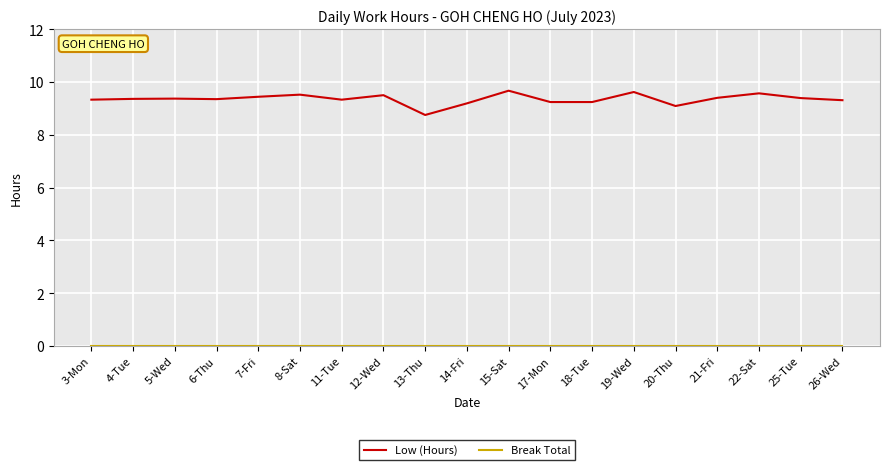

What is the greatest value displayed?

9.7